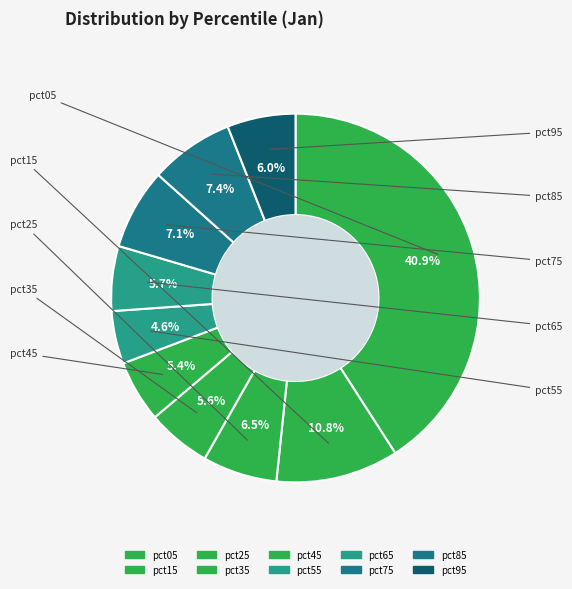

How many slices are in this pie chart?

10